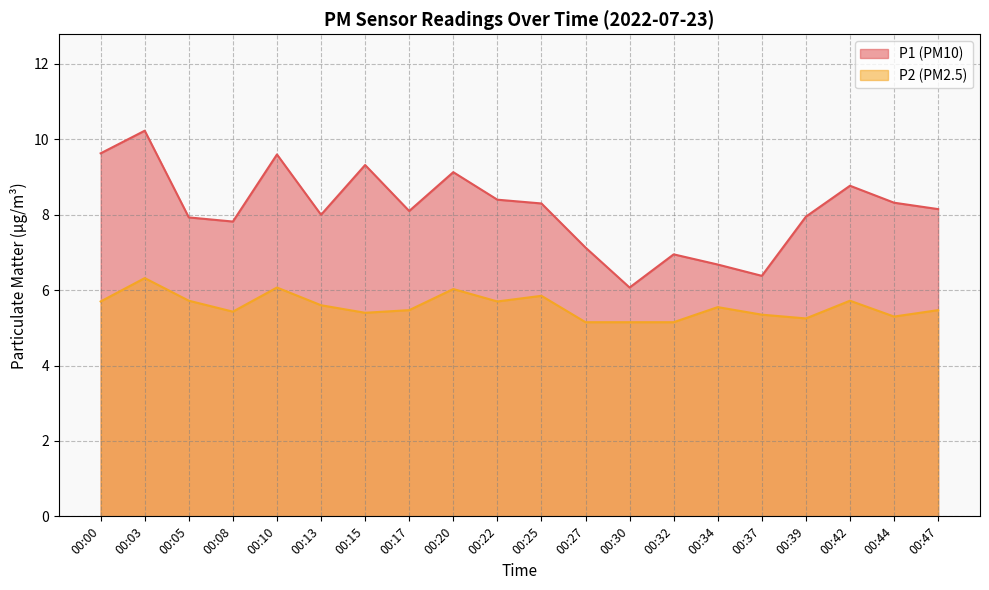

List the series in order of their peak value, highest first.

P1, P2